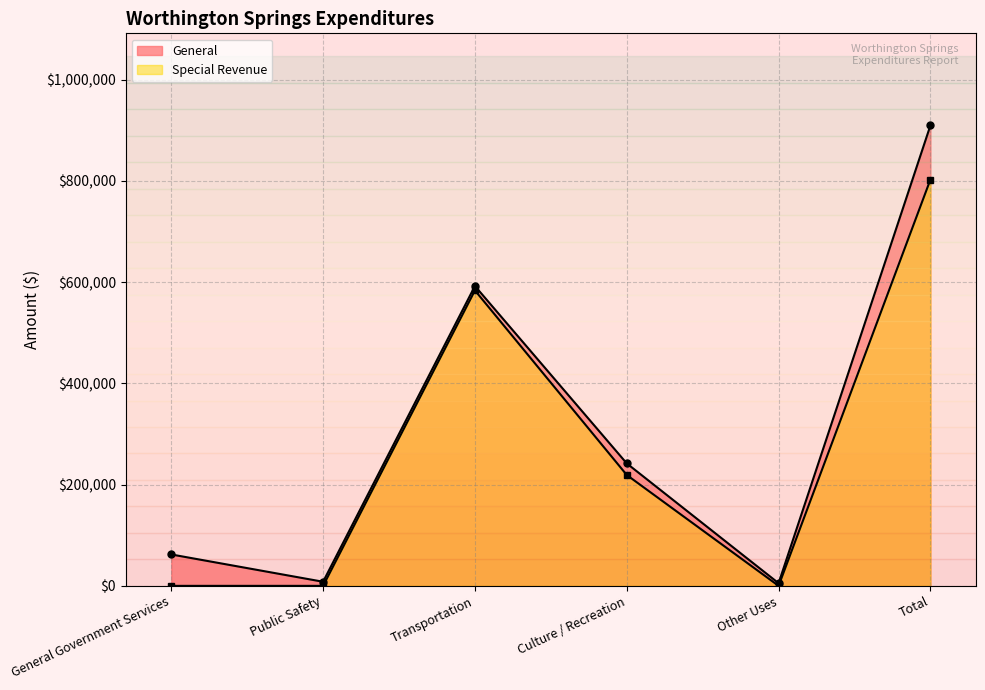

List the series in order of their peak value, lowest first.

Special Revenue, General